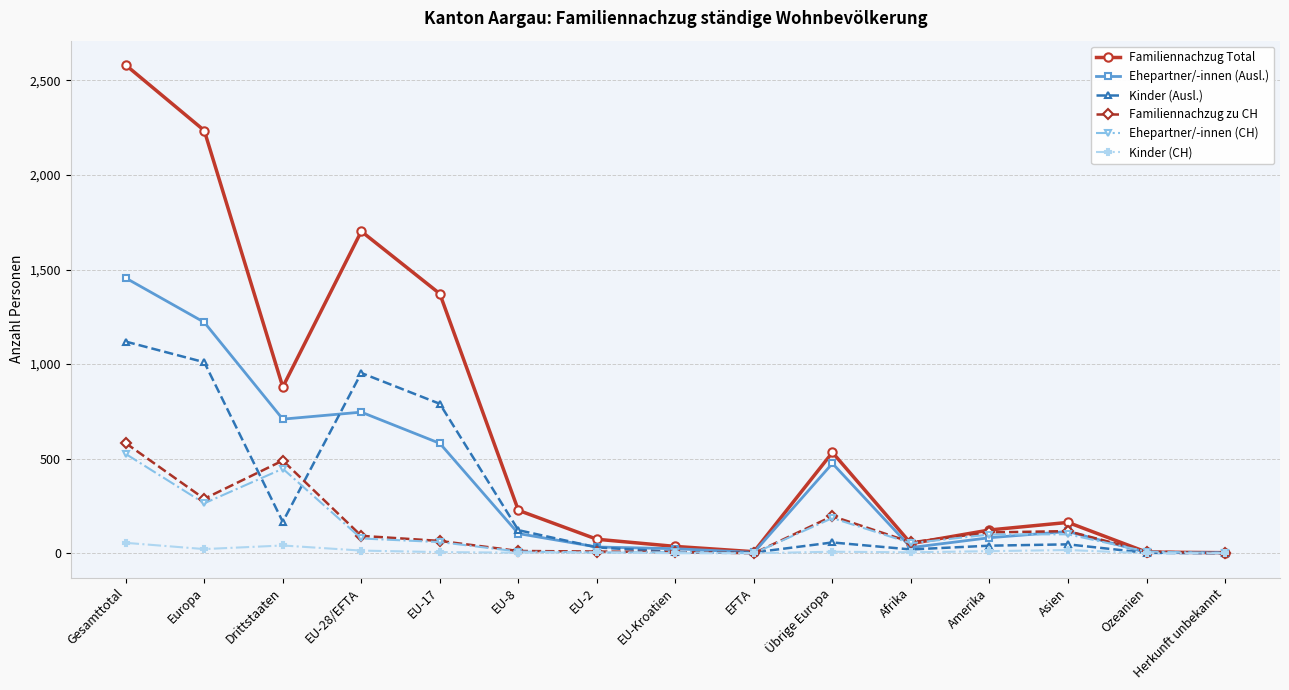

The value of Familiennachzug Total at EU-8 is 385. True or false?

False